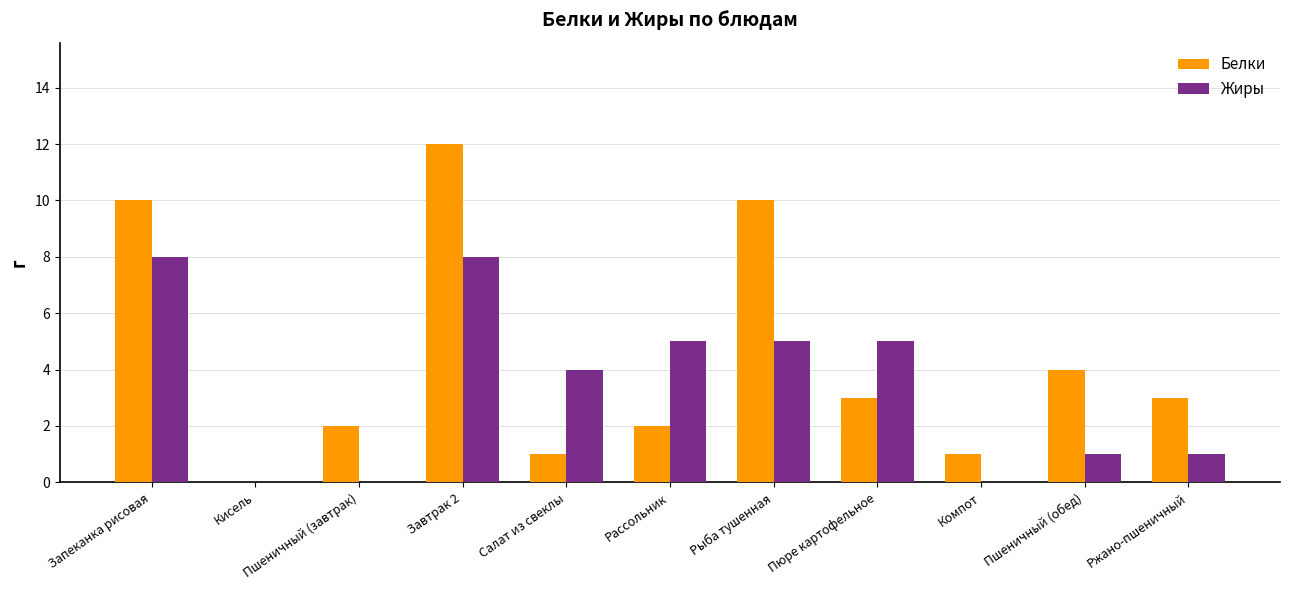

What is the maximum value shown in the chart?

12